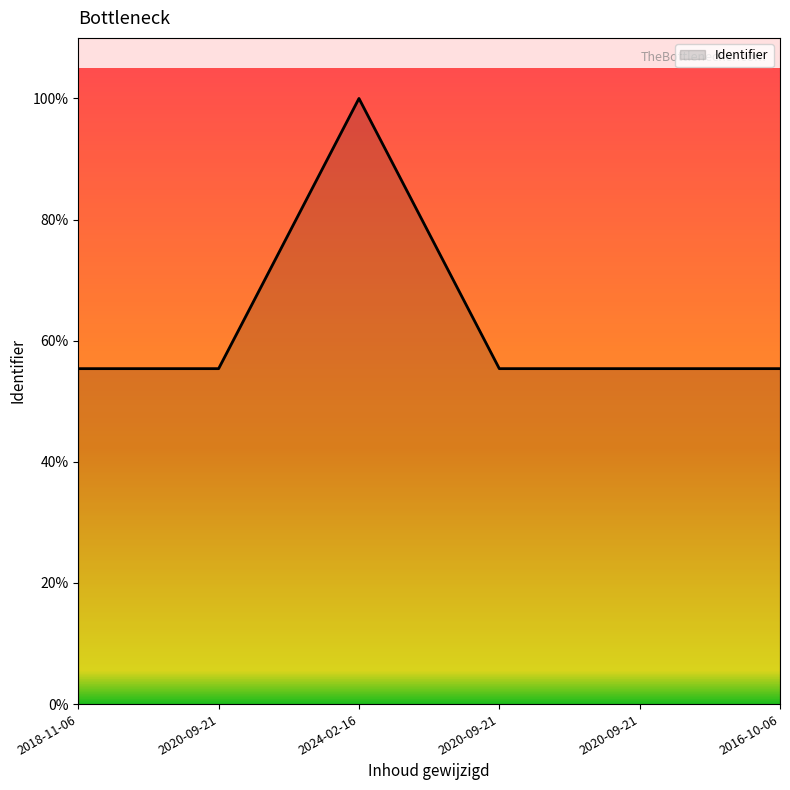

Rank the categories by value from lowest to highest.

2018-11-06, 2020-09-21, 2020-09-21, 2020-09-21, 2016-10-06, 2024-02-16